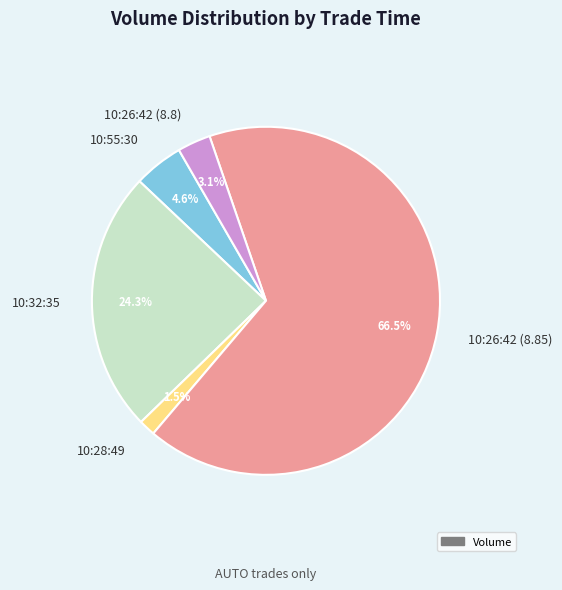

Which slice represents more than half of the pie?

10:26:42 (8.85)